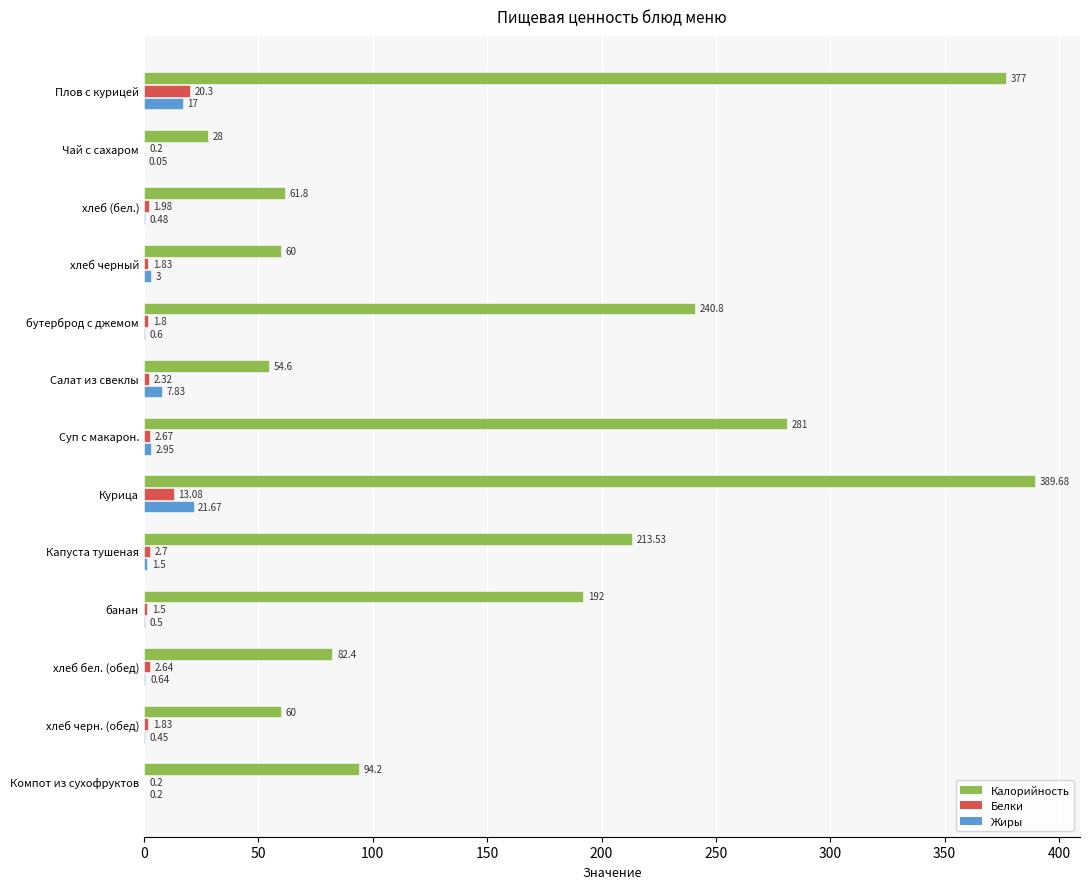

Which category has the highest value in the Калорийность series?

Курица